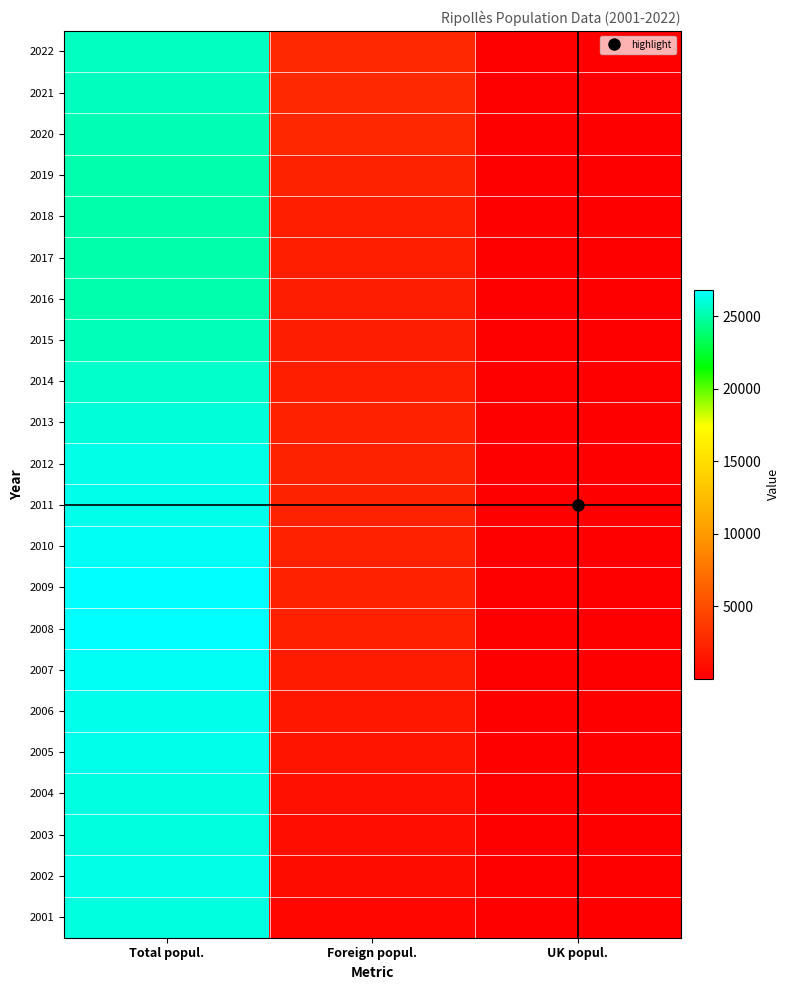

What is the total value across all series at UK popul.?

436